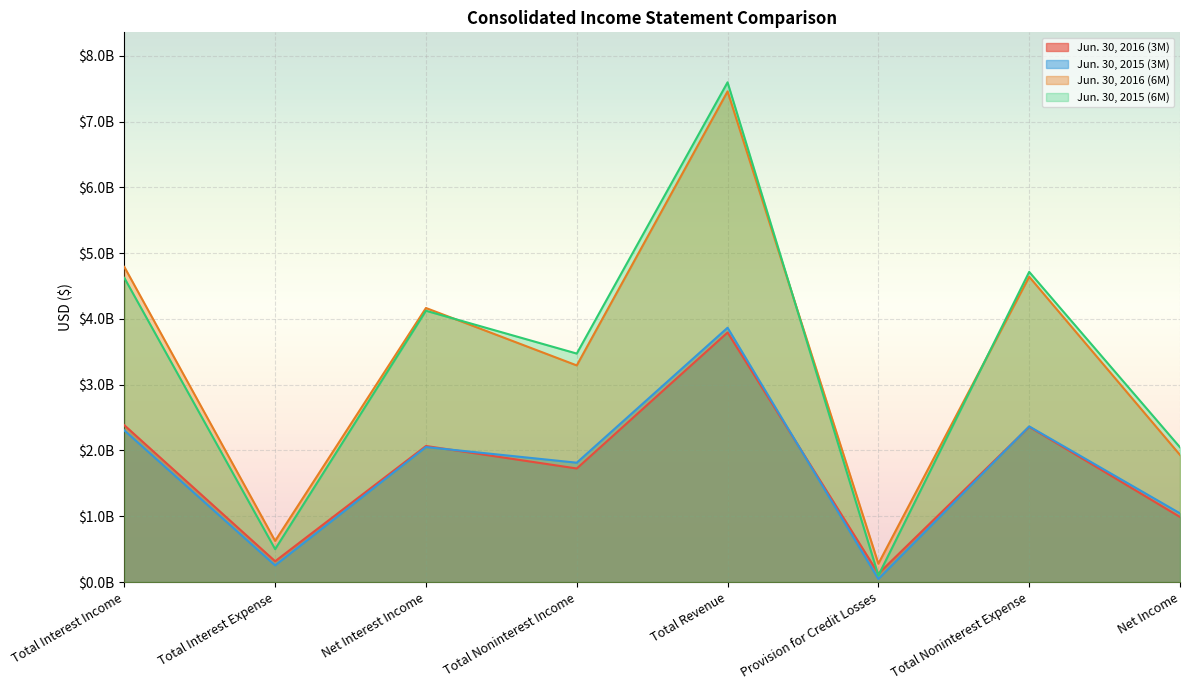

What is the sum of all Jun. 30, 2016 (3M) values?

13764000000